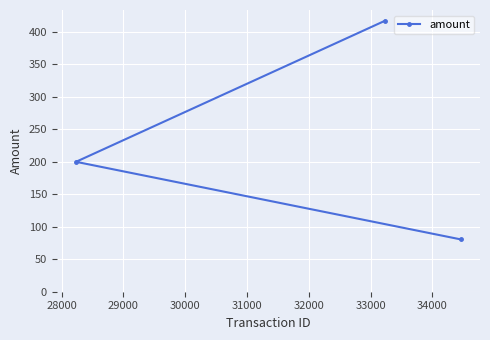

What is the sum of all values?

697.4